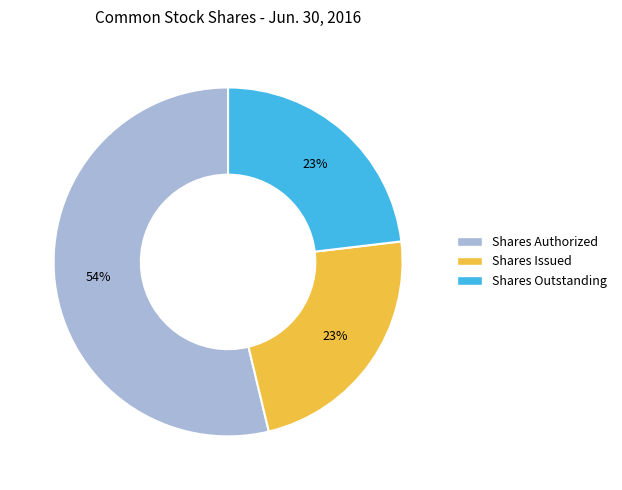

True or false: Shares Outstanding accounts for 23% of the total.

True